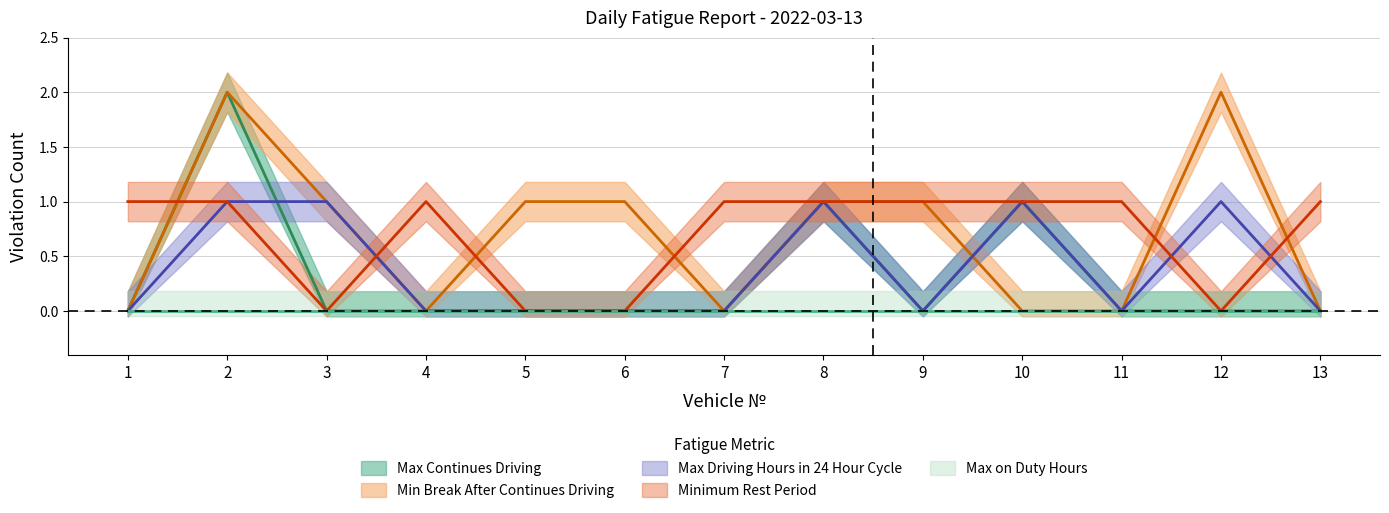

True or false: Max Continues Driving and Min Break After Continues Driving cross at least once.

True